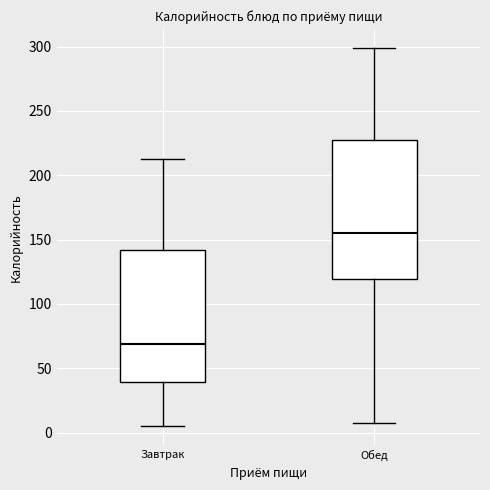

Which box is the tallest, from its lower edge to its upper edge?

Обед